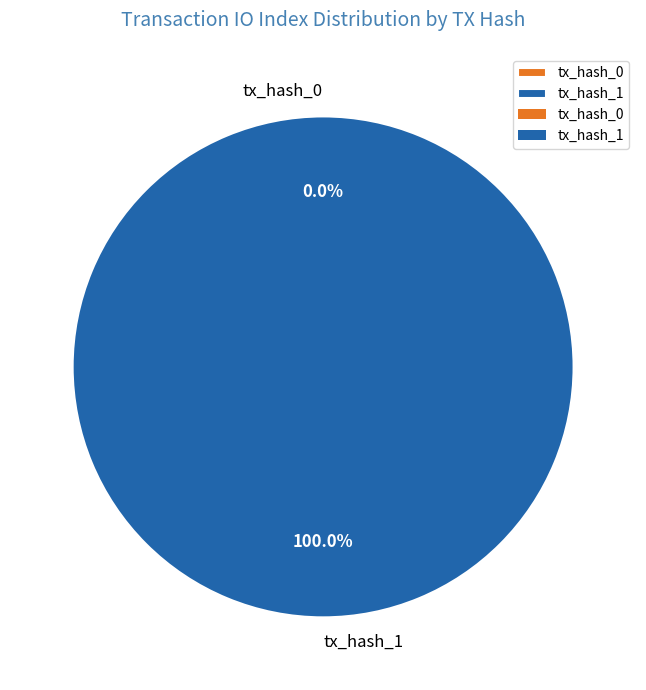

What is the smallest slice in the pie chart?

tx_hash_0